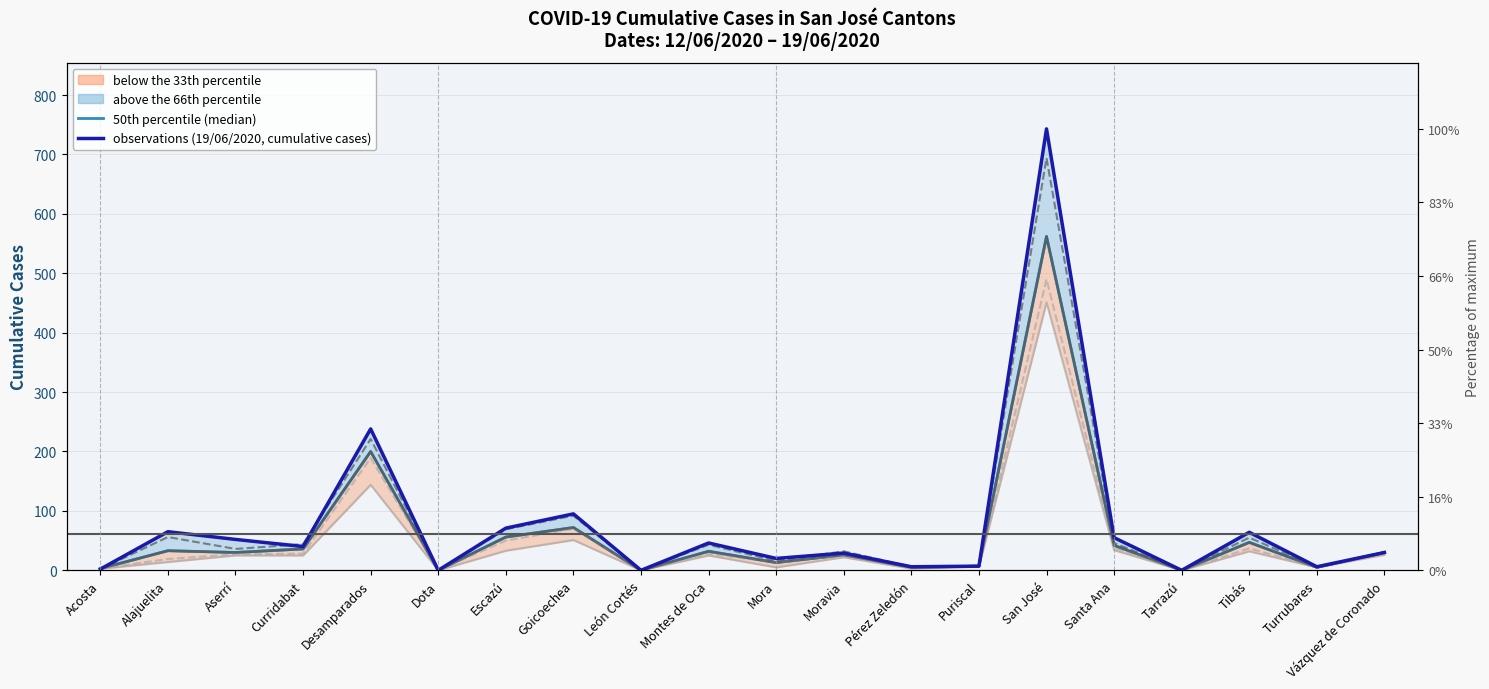

Which category has the lowest value across all series?

Dota